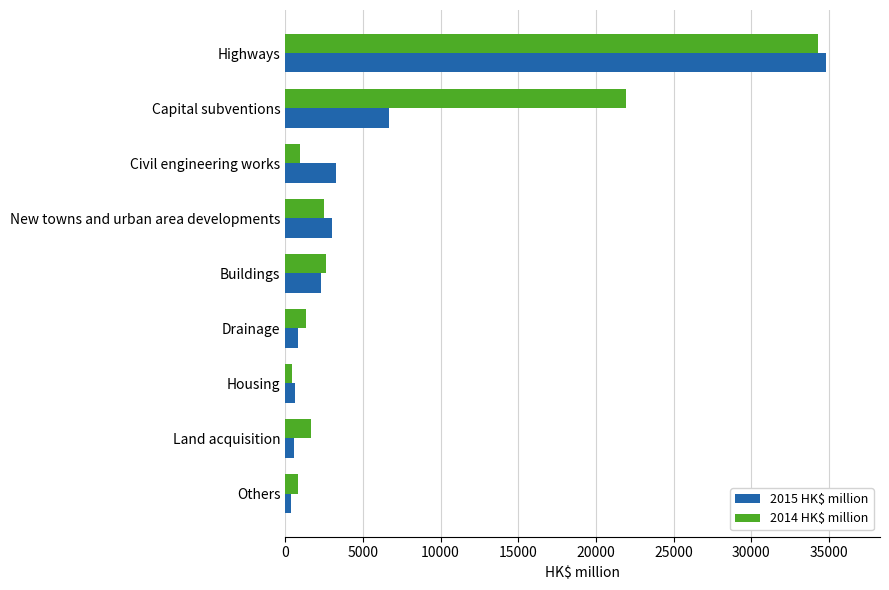

True or false: 2015 HK$ million has a value of 790 at Drainage.

True